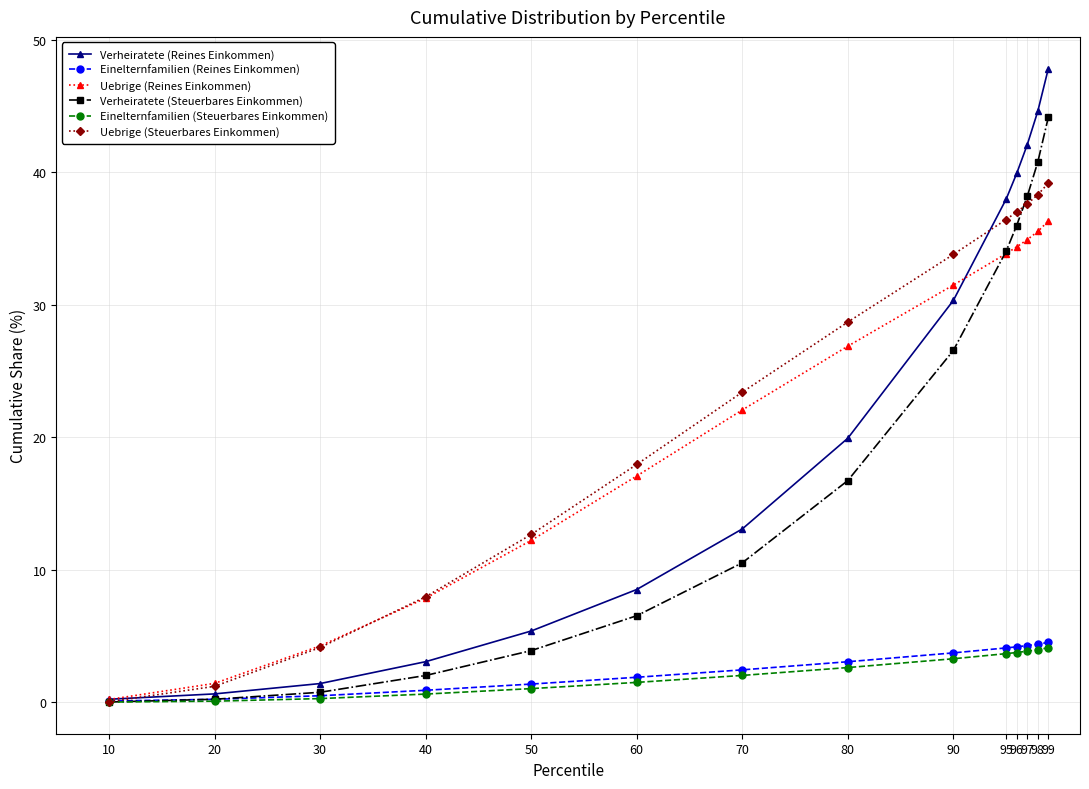

At which category is the sum across all series the highest?

99